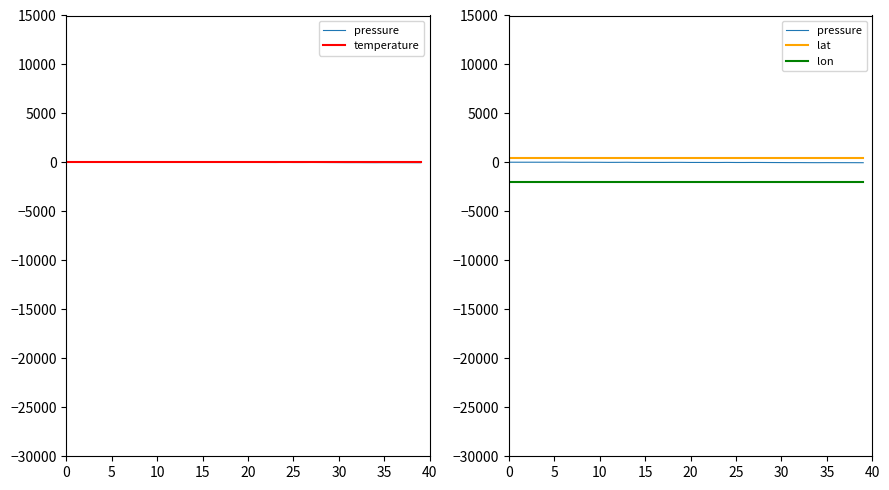

Between which two adjacent categories do temperature and pressure first intersect?

19 and 20